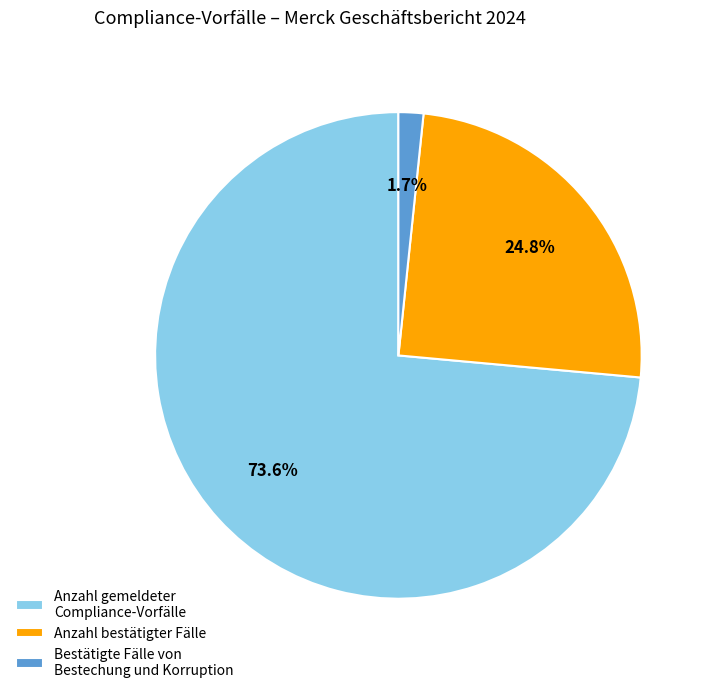

Count the number of slices in the pie.

3